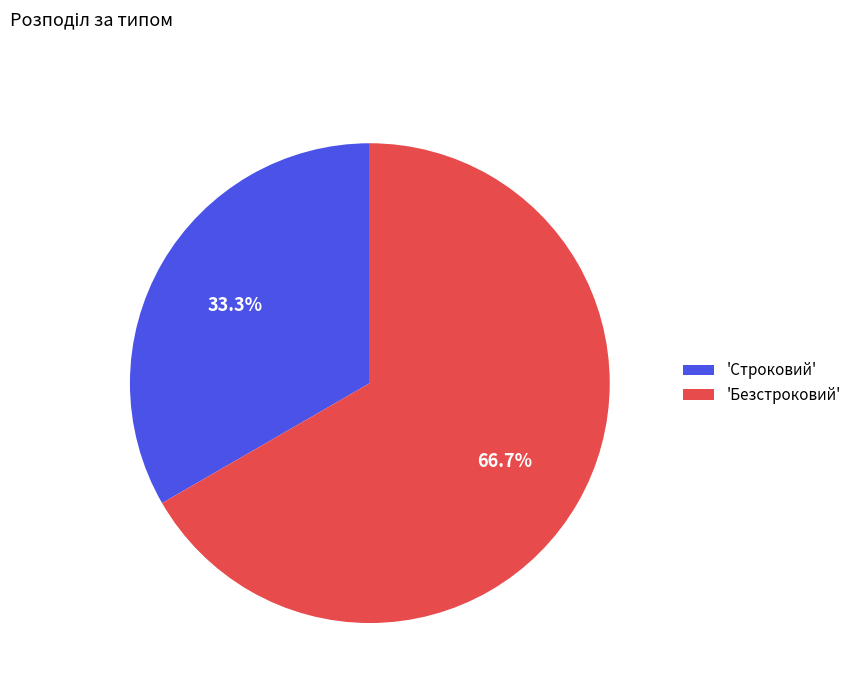

Is there a majority slice in this chart?

Yes